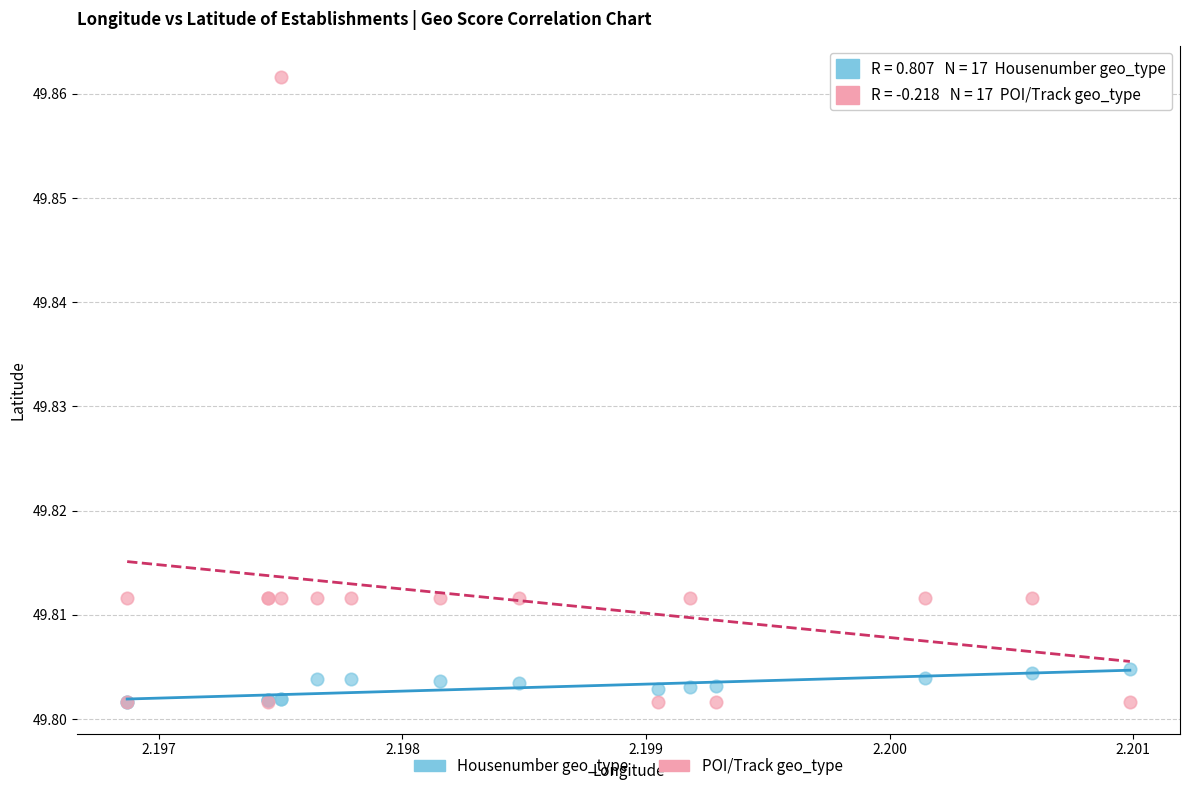

Which series has the largest Y range (max minus min)?

POI/Track geo_type